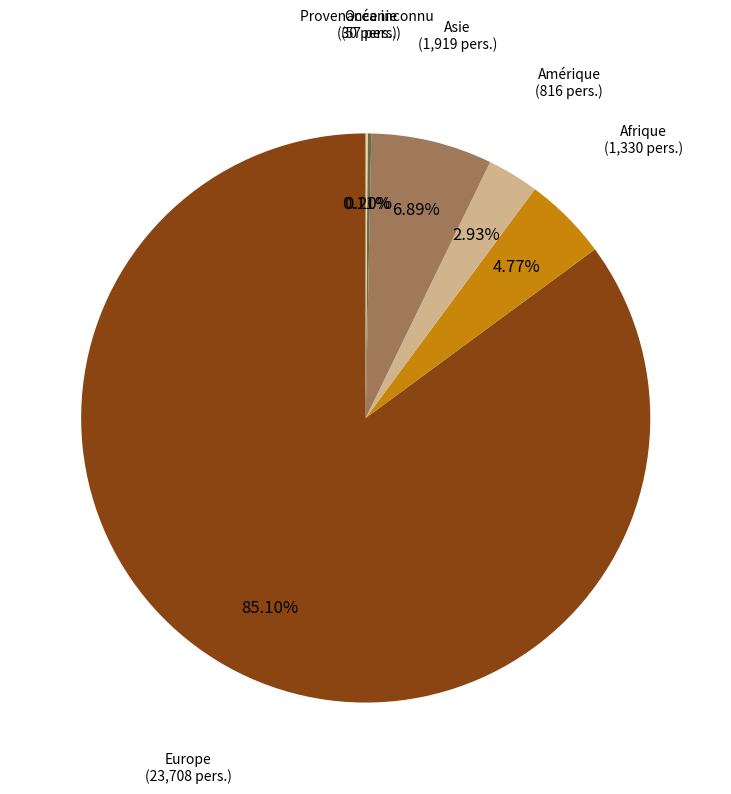

Is there a majority slice in this chart?

Yes